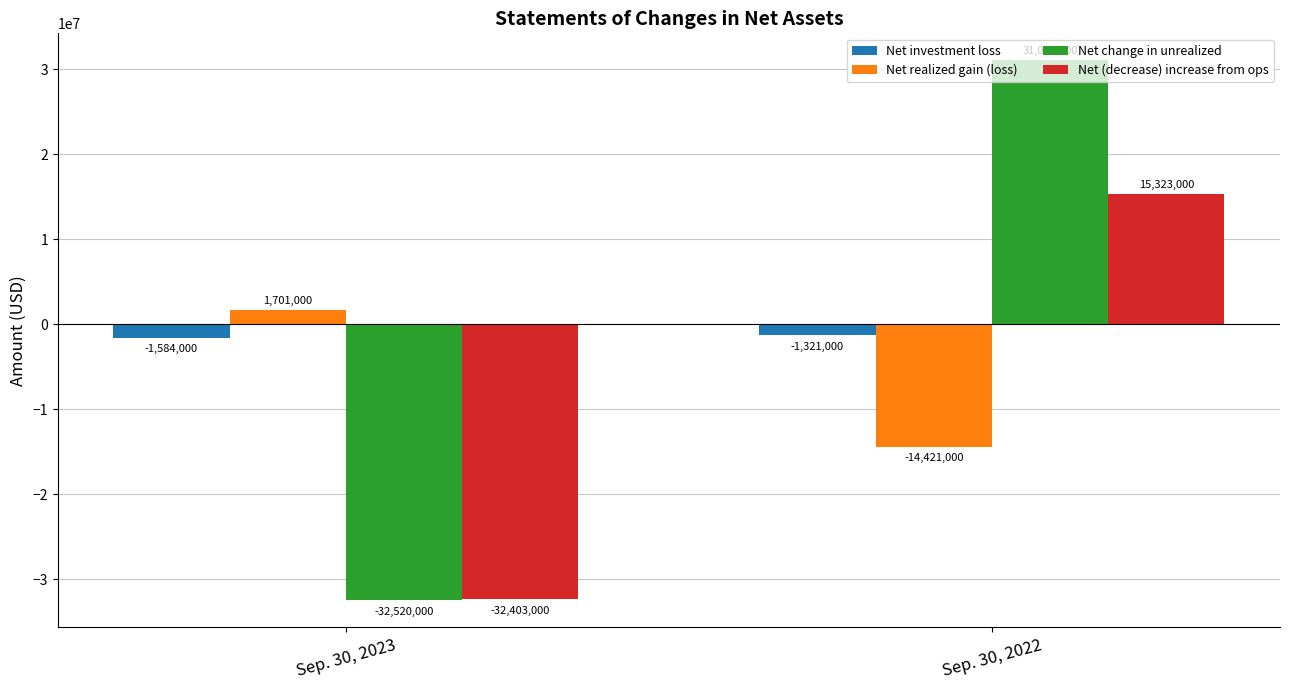

What is the difference between the maximum and minimum values in the Net change in unrealized series?

63585000